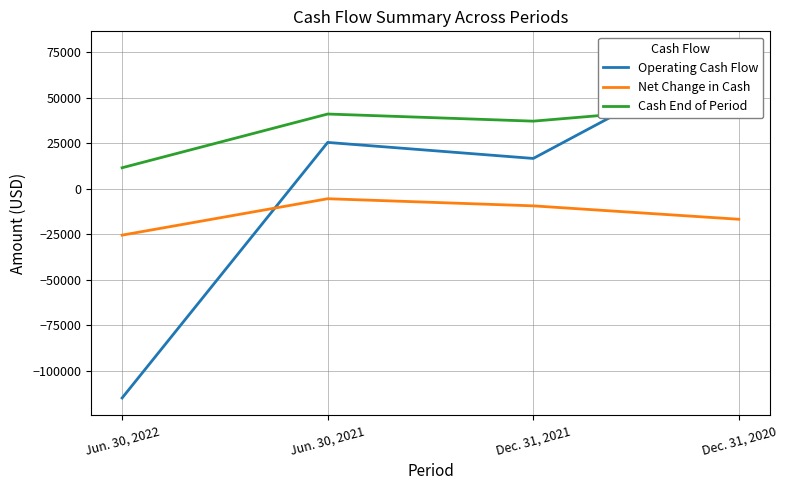

At how many categories does at least one series exceed -89617?

4